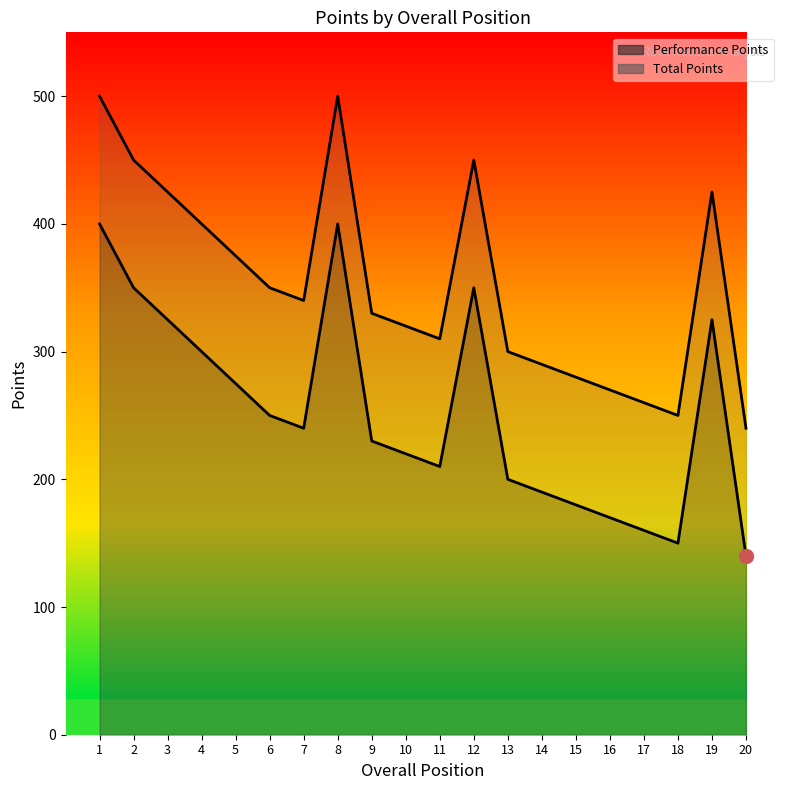

At which label does Performance Points first exceed 240?

1